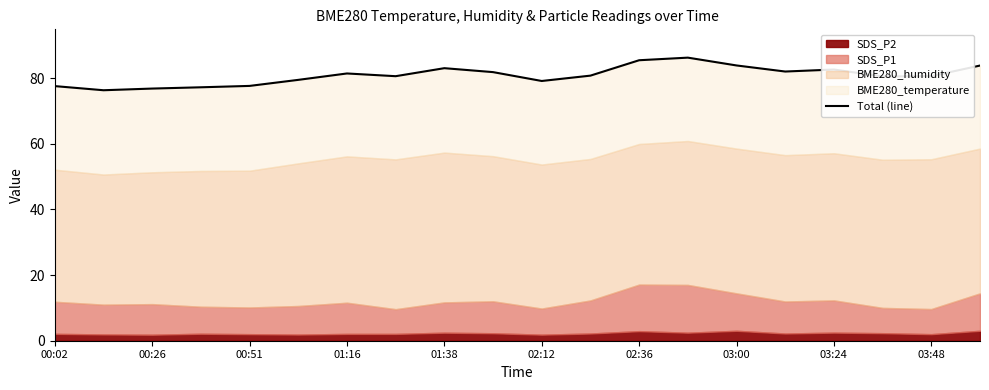

How many data points does each series have?

20